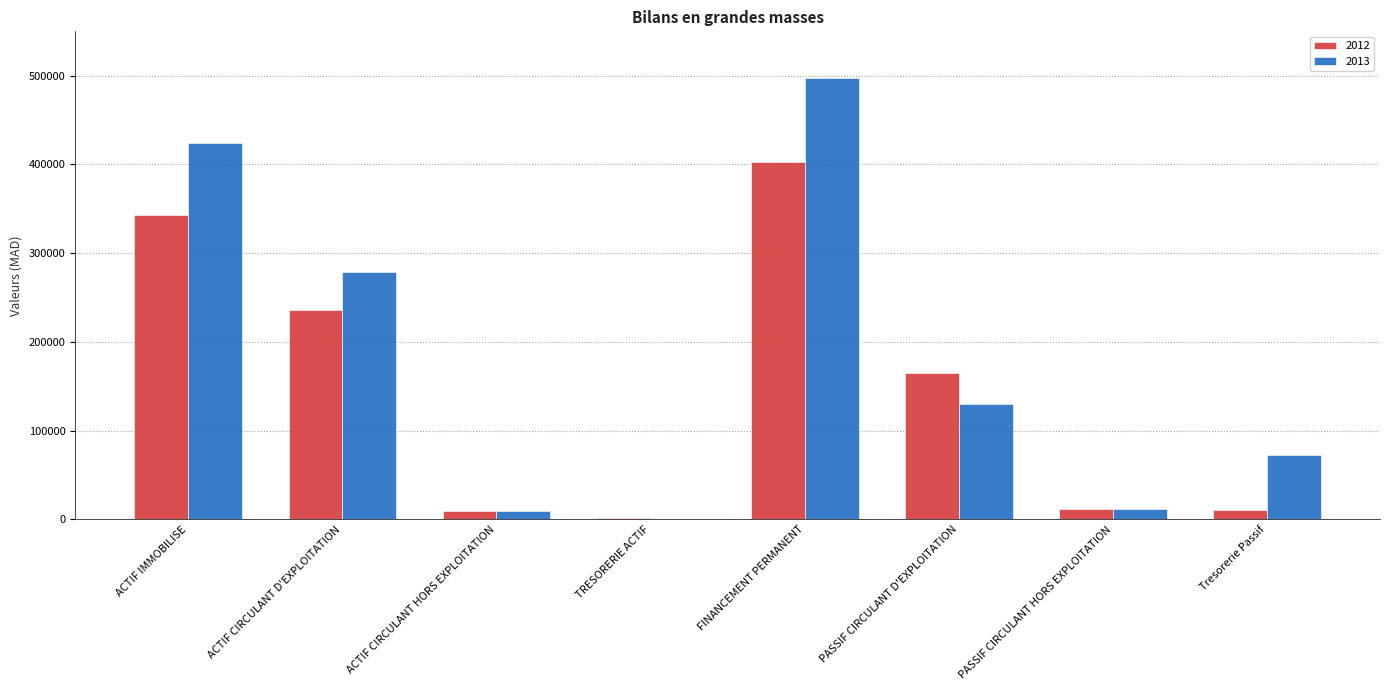

What is the total value across all series at ACTIF IMMOBILISE?

767210